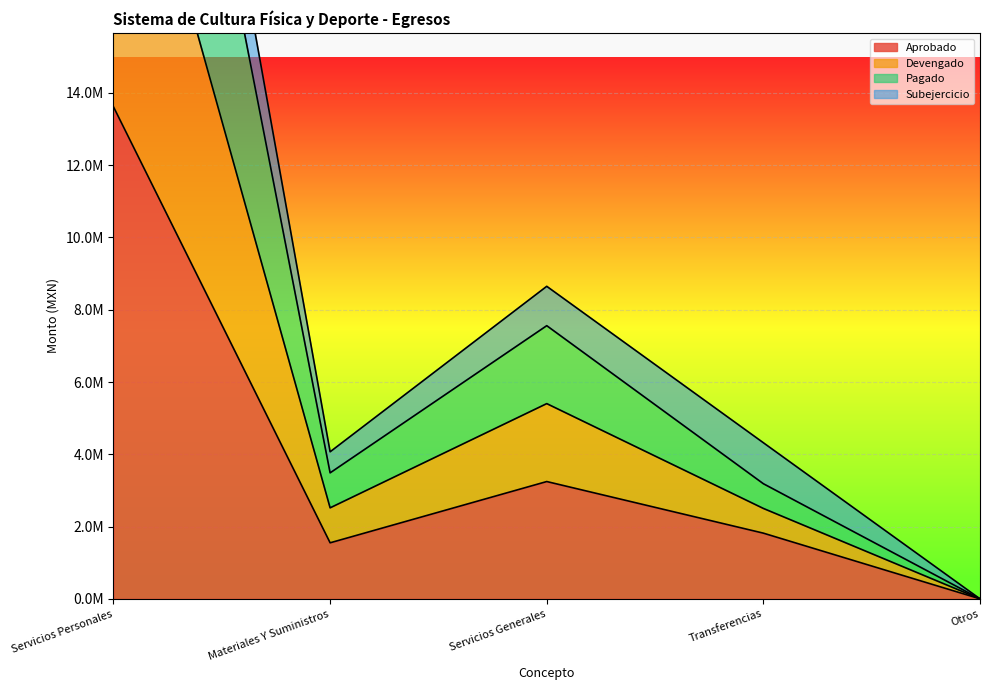

Is it true that Aprobado equals 1550627.8 at Materiales Y Suministros?

True